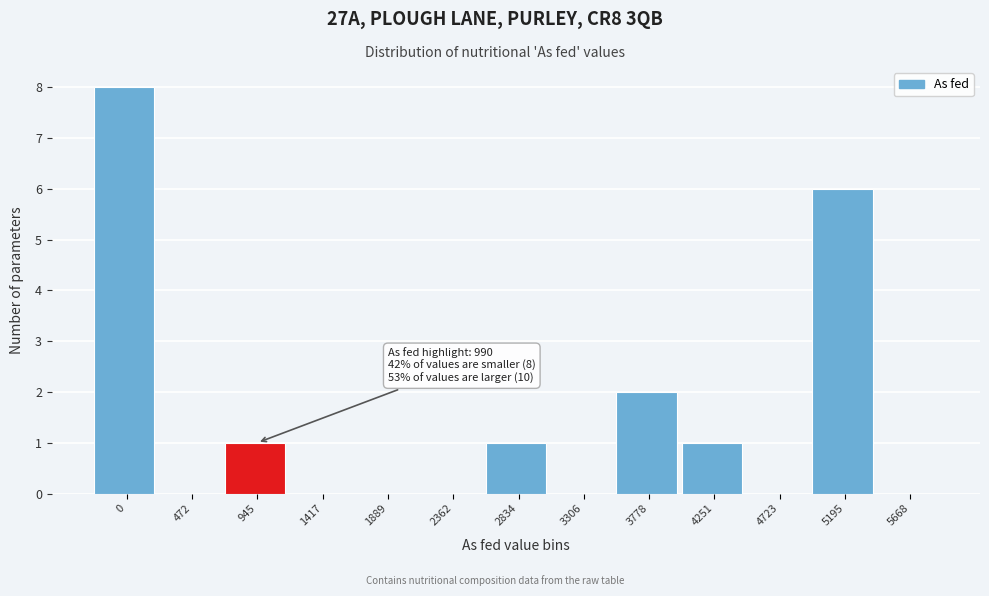

Reading left to right, transcribe all the data shown in this chart.

0=8	472=0	945=1	1417=0	1889=0	2362=0	2834=1	3306=0	3778=2	4251=1	4723=0	5195=6	5668=0